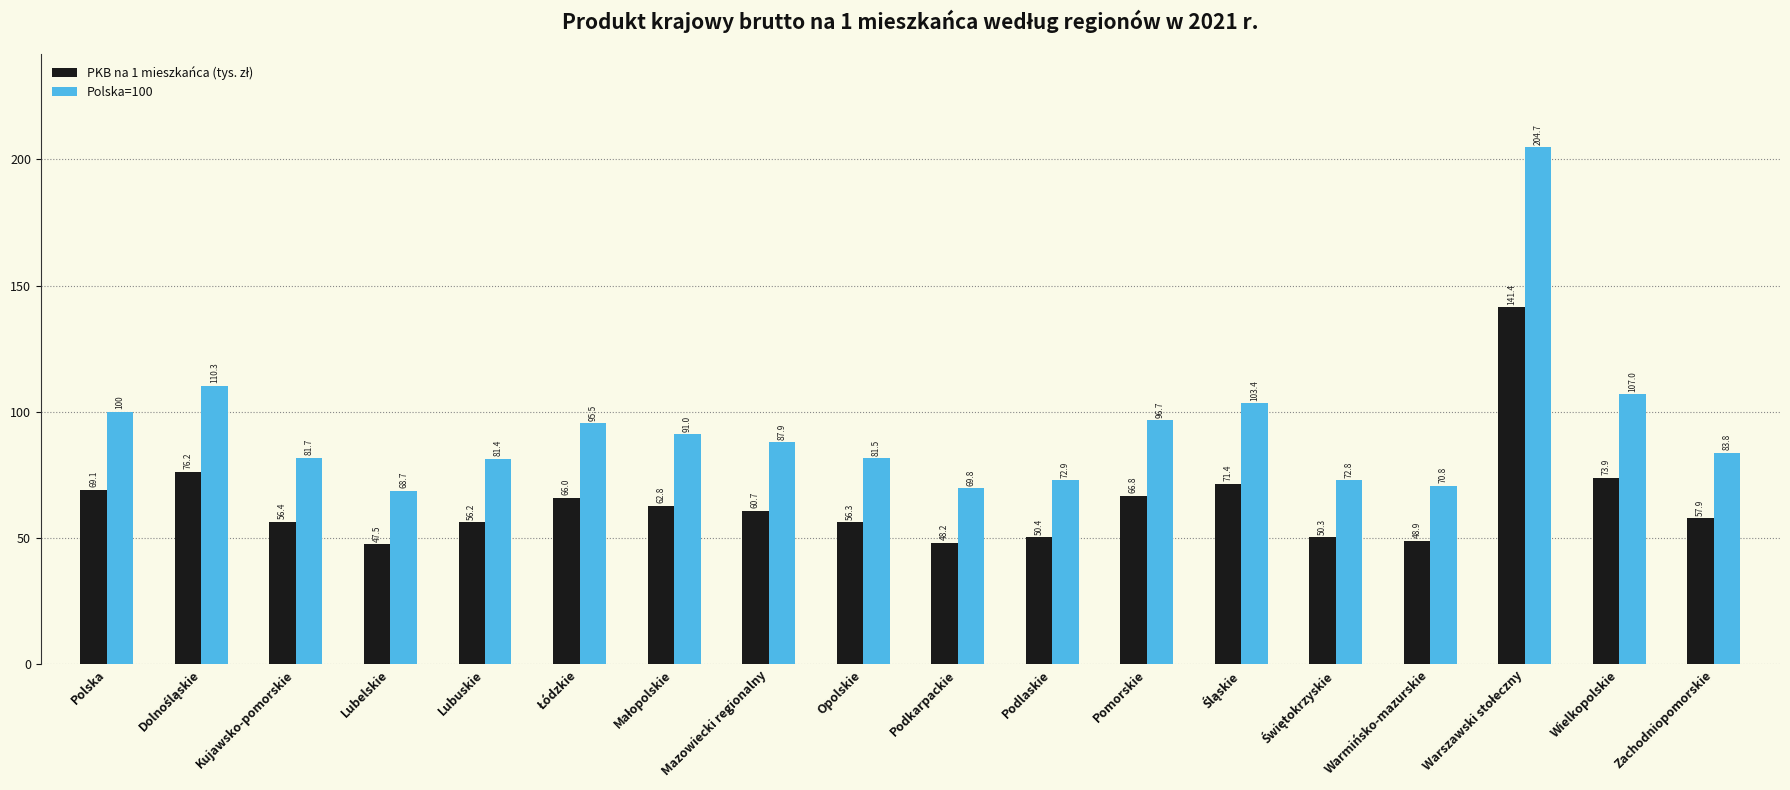

The Polska=100 series shows 107.0 at Wielkopolskie. True or false?

True